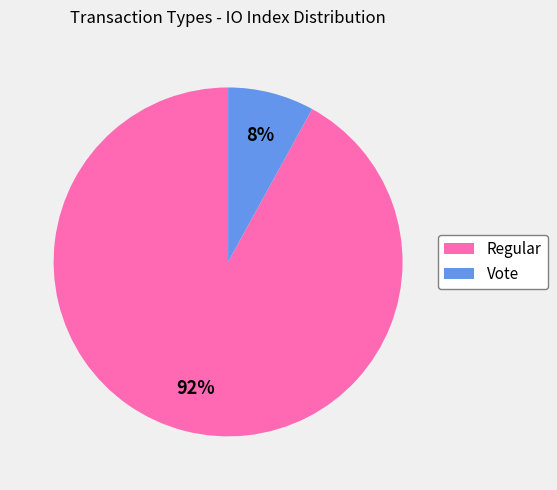

What is the ratio of the value at Regular to the value at Vote?

11.5